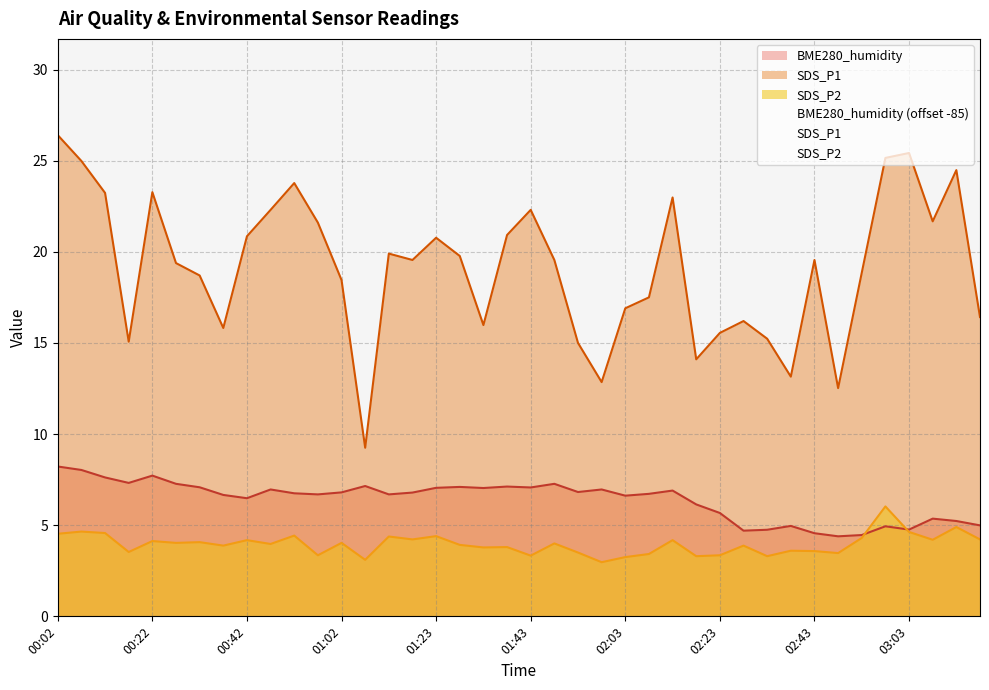

True or false: SDS_P1 has more than 0 interior local peaks.

True